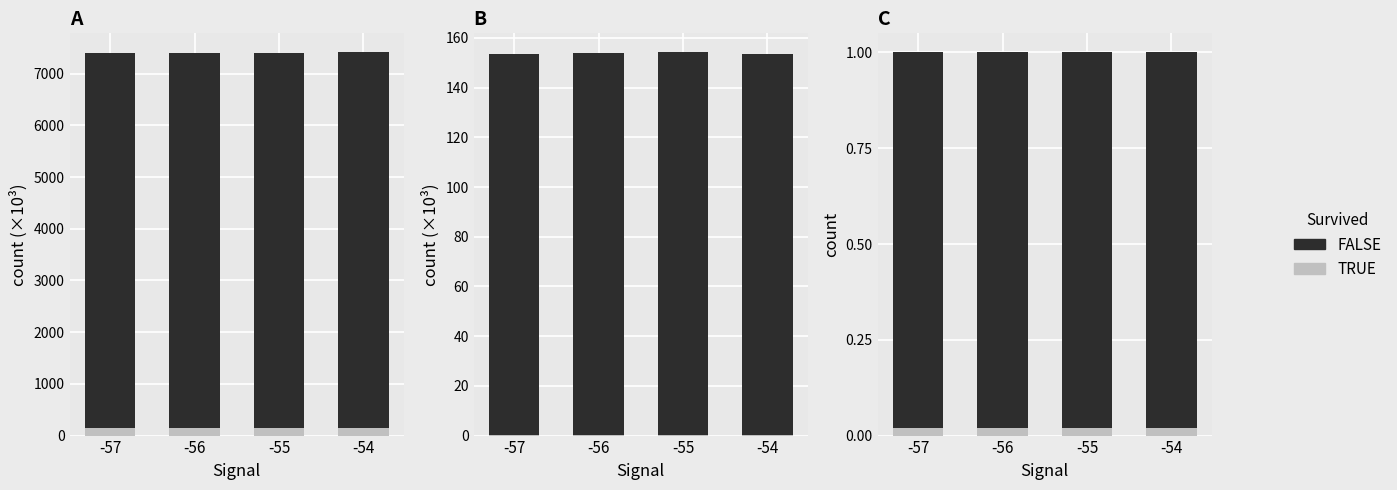

The value of FALSE at -54 is 1.5. True or false?

False